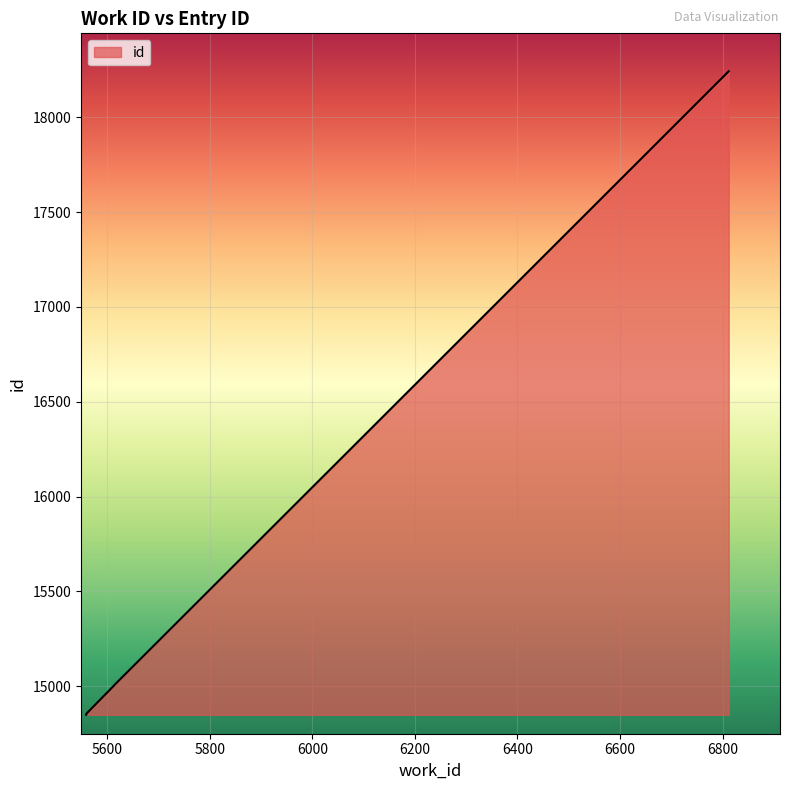

Reading left to right, transcribe all the data shown in this chart.

5559=14849	5559=14852	5561=14859	5614=15005	5614=15006	6812=18243